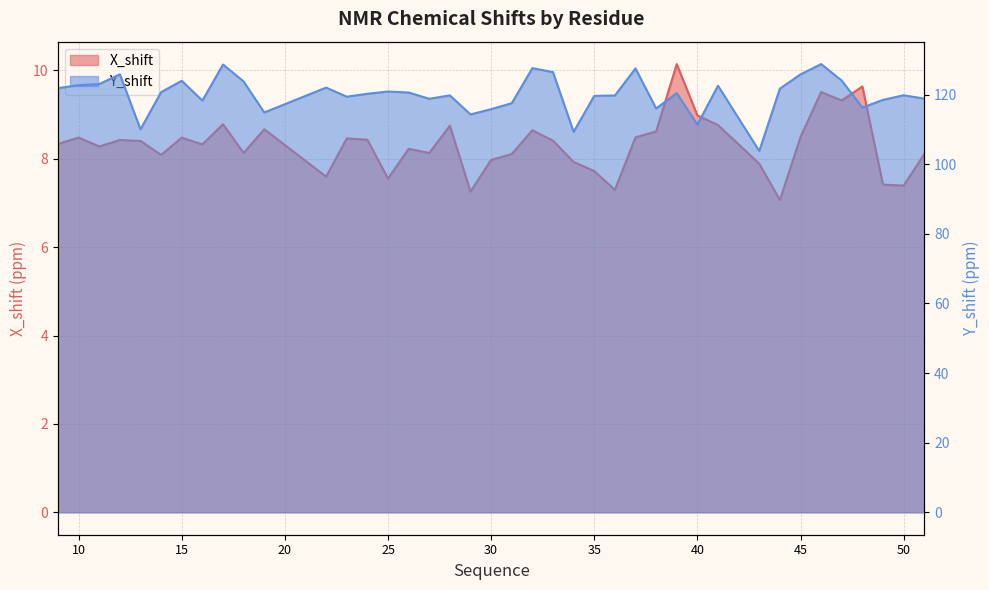

True or false: X_shift and Y_shift intersect in this chart.

False